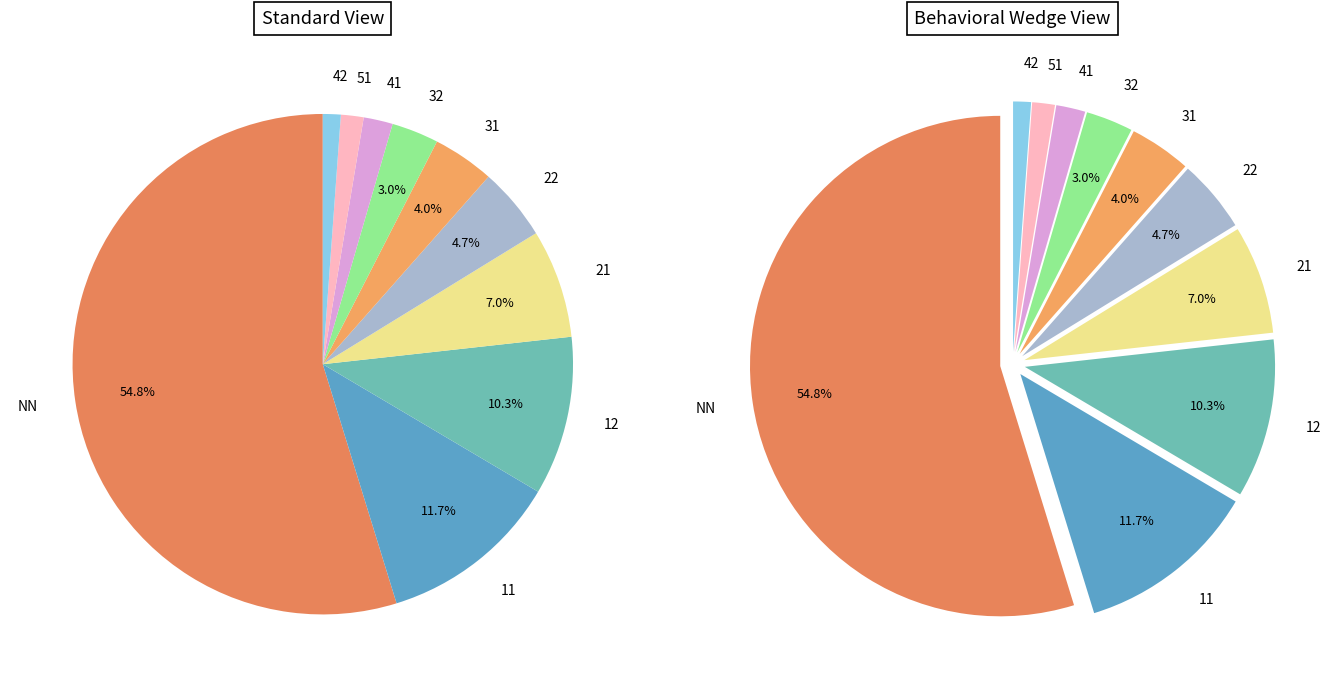

How many slices are in this pie chart?

10